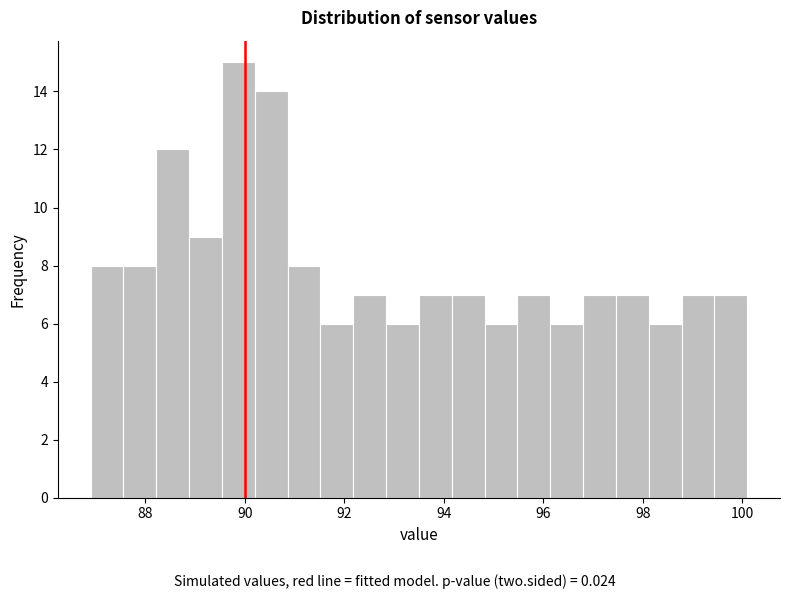

Around what value on the x-axis is the tallest bar? Give the approximate position of its centre, as read against the axis.

89.8